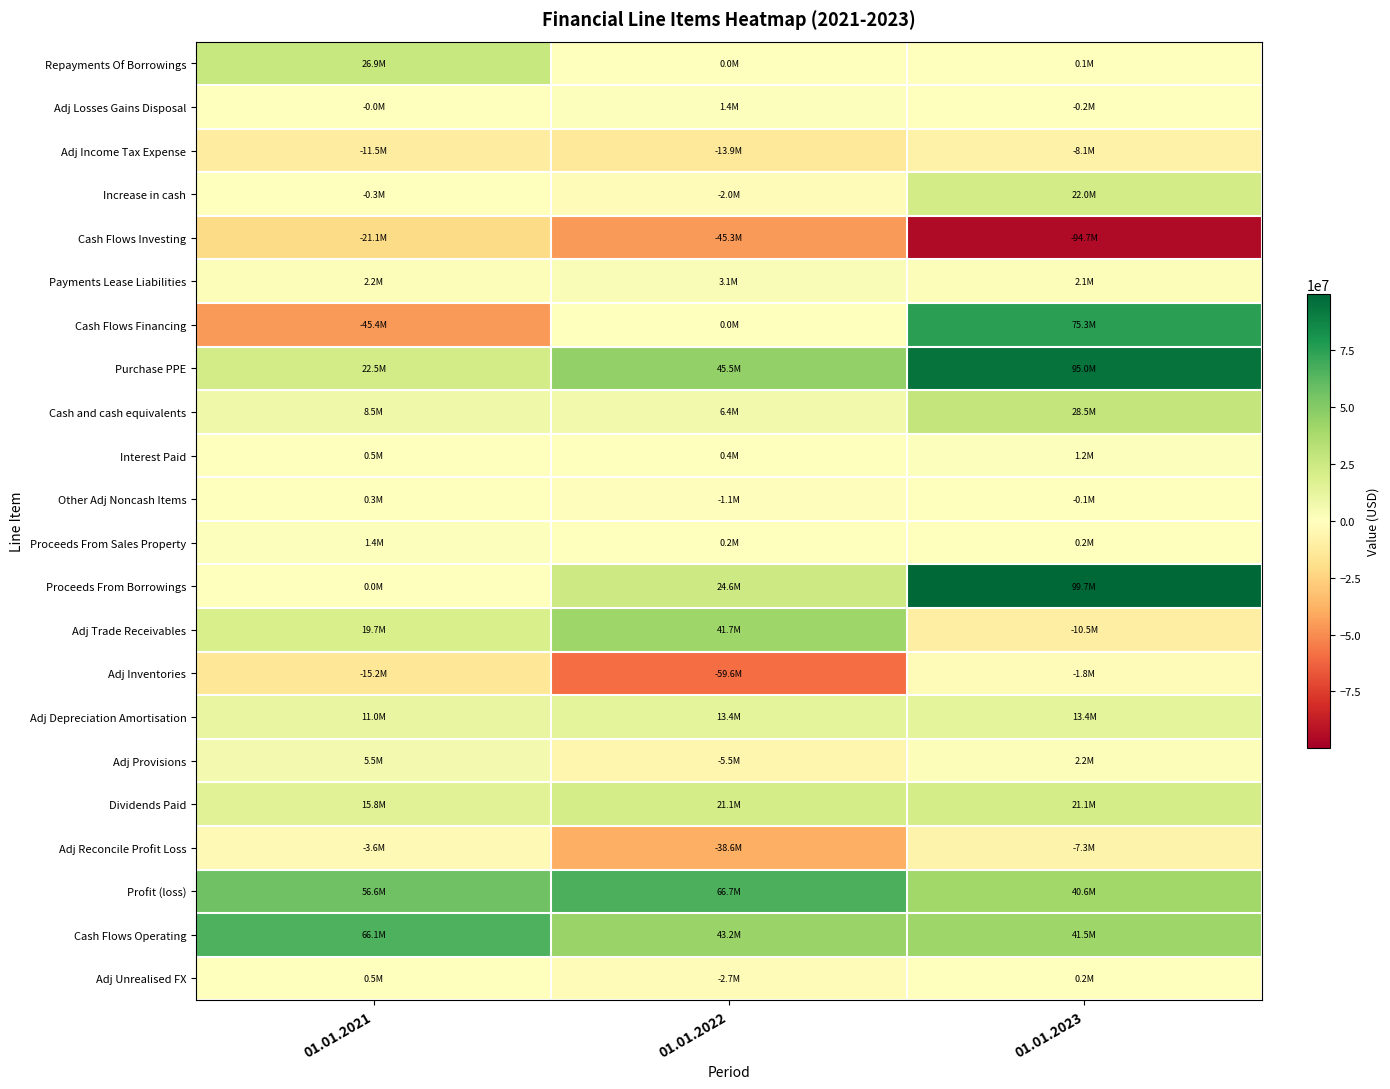

At which category is the sum across all series the highest?

01.01.2023